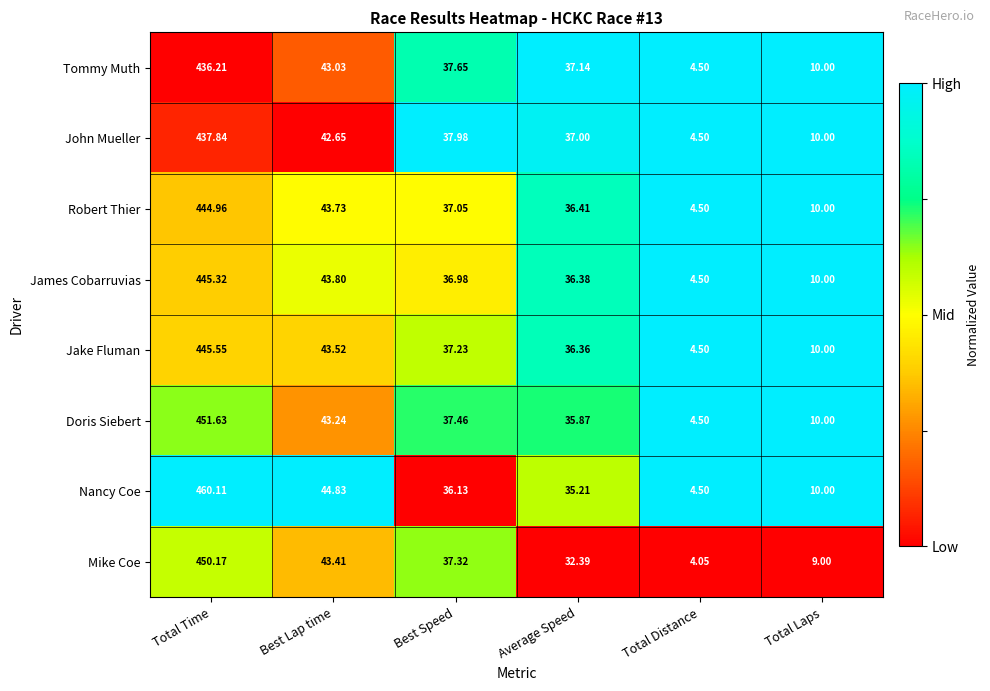

List the series in order of their peak value, lowest first.

Tommy Muth, John Mueller, Robert Thier, James Cobarruvias, Jake Fluman, Mike Coe, Doris Siebert, Nancy Coe